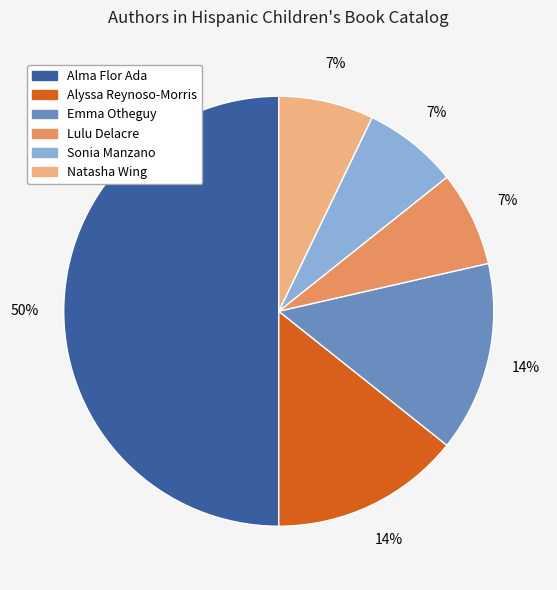

Is it true that Lulu Delacre is 13% of the pie?

False